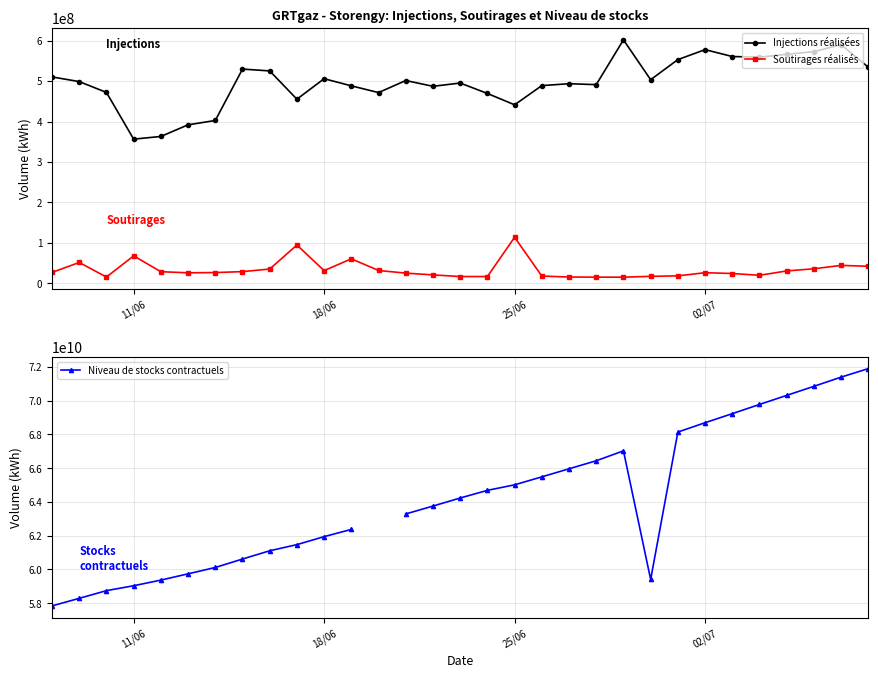

True or false: Injections réalisées and Soutirages réalisés intersect in this chart.

False